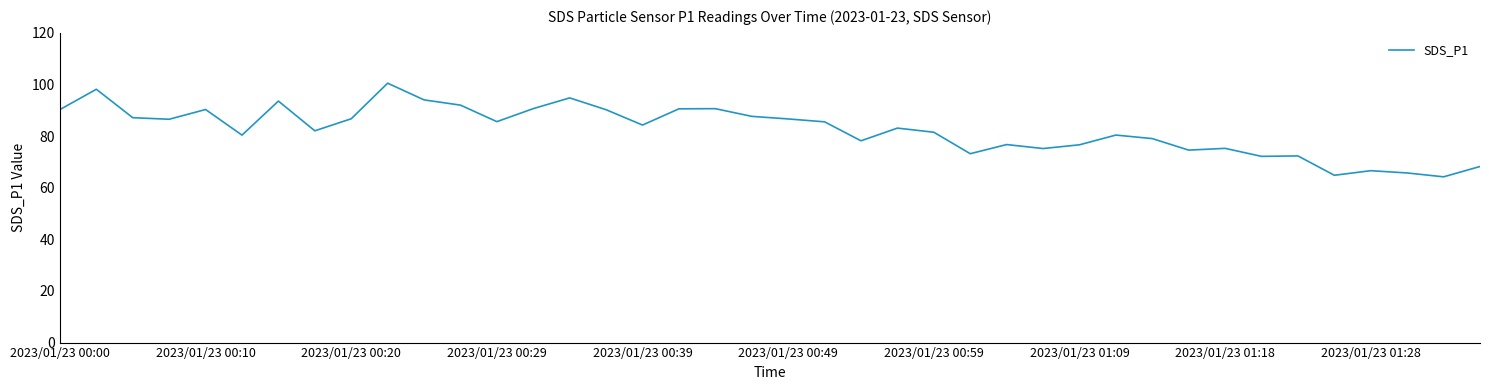

What is the minimum value shown in the chart?

64.2